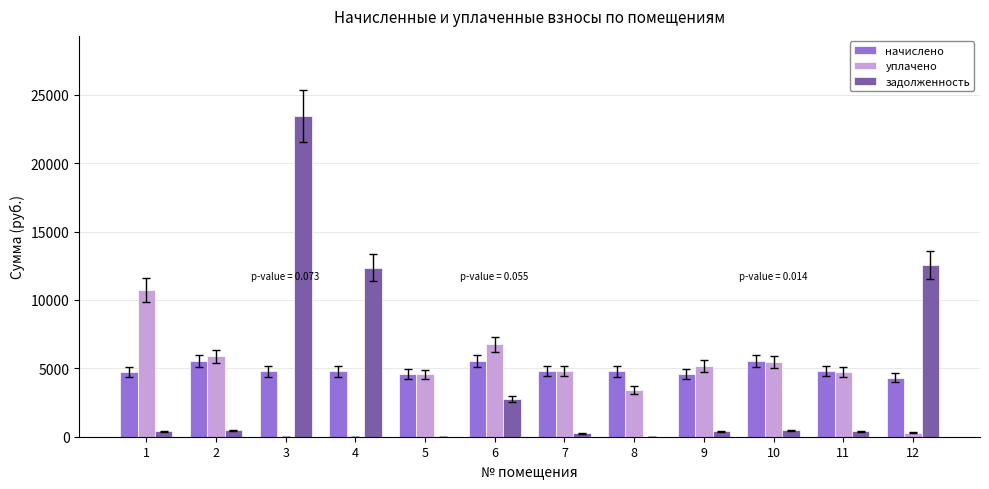

The value of задолженность at 6 is 2744.5. True or false?

True